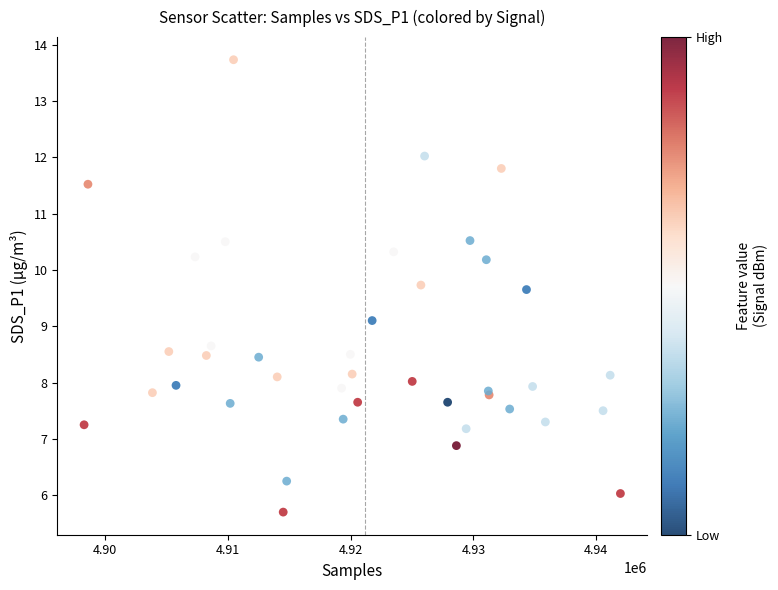

What Y value in the scatter plot is closest to 9?

9.1